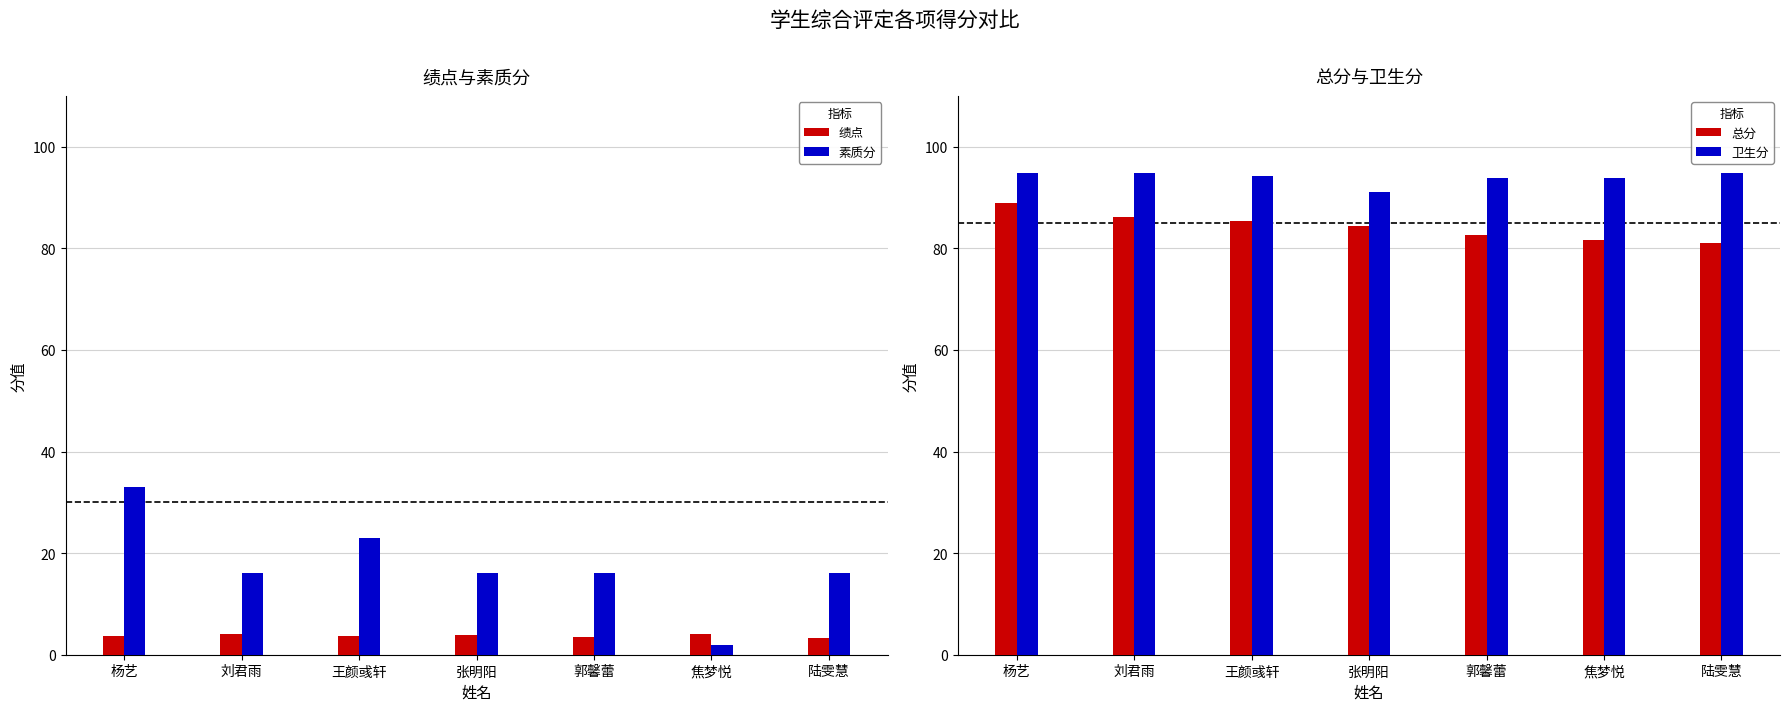

Is the value of 卫生分 at 张明阳 greater than the value of 绩点 at 陆雯慧?

Yes